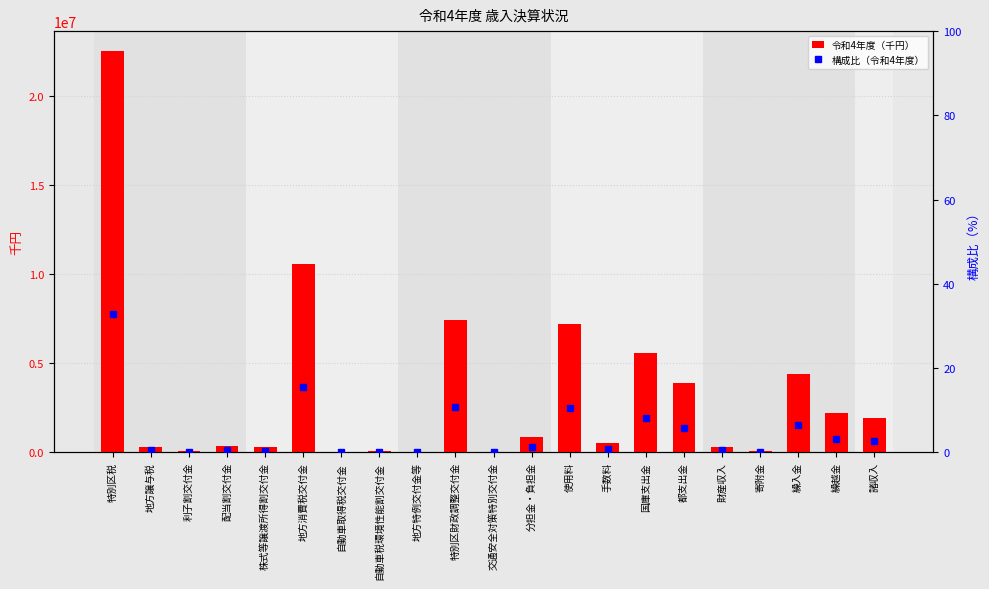

Rank the series at 繰入金 from highest to lowest value.

令和4年度（千円）, 構成比（令和4年度）